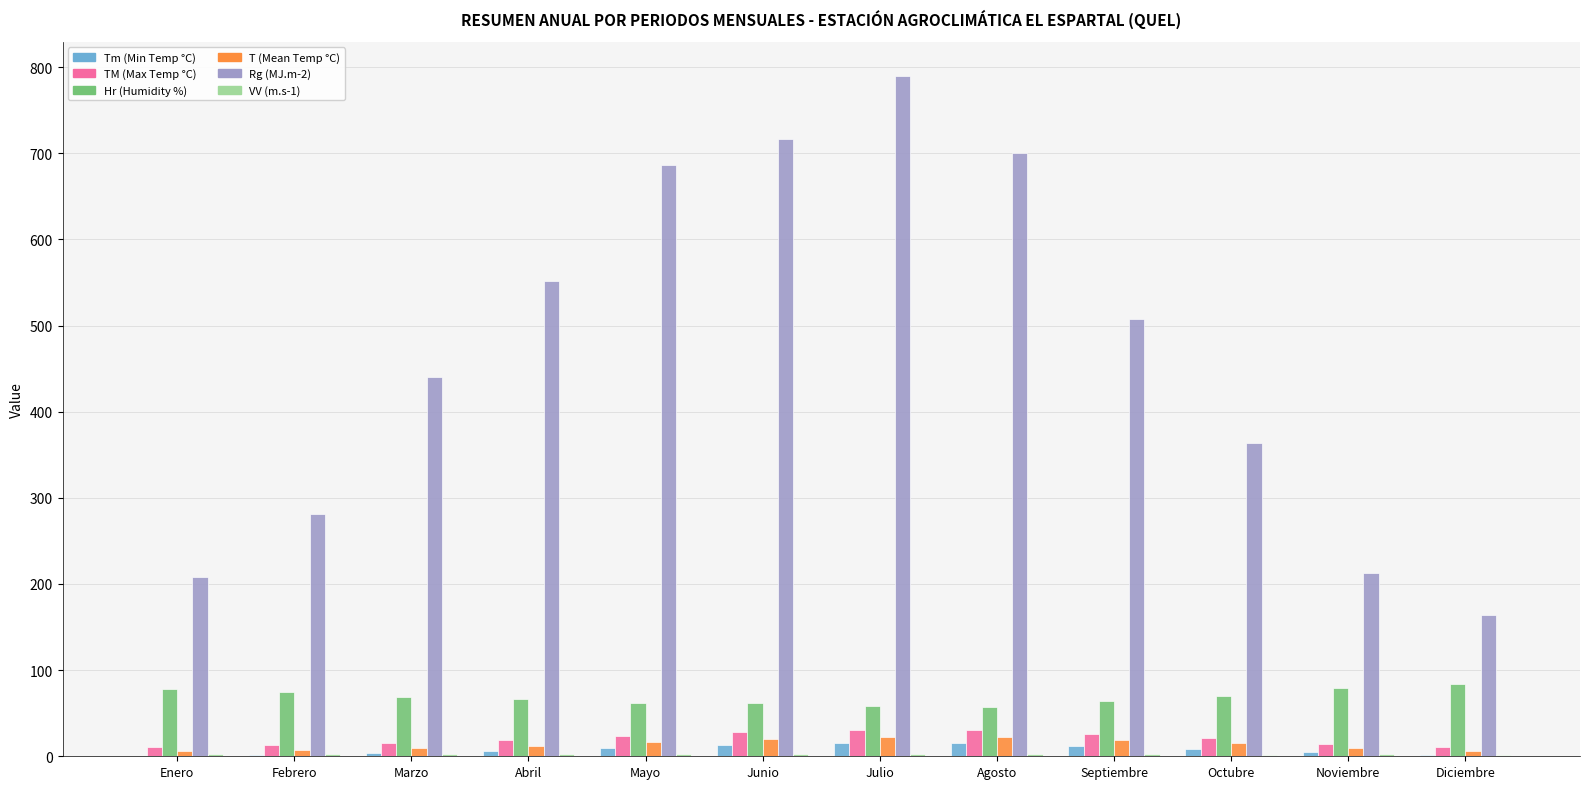

What is the average value of the TM (Max Temp °C) series?

20.4